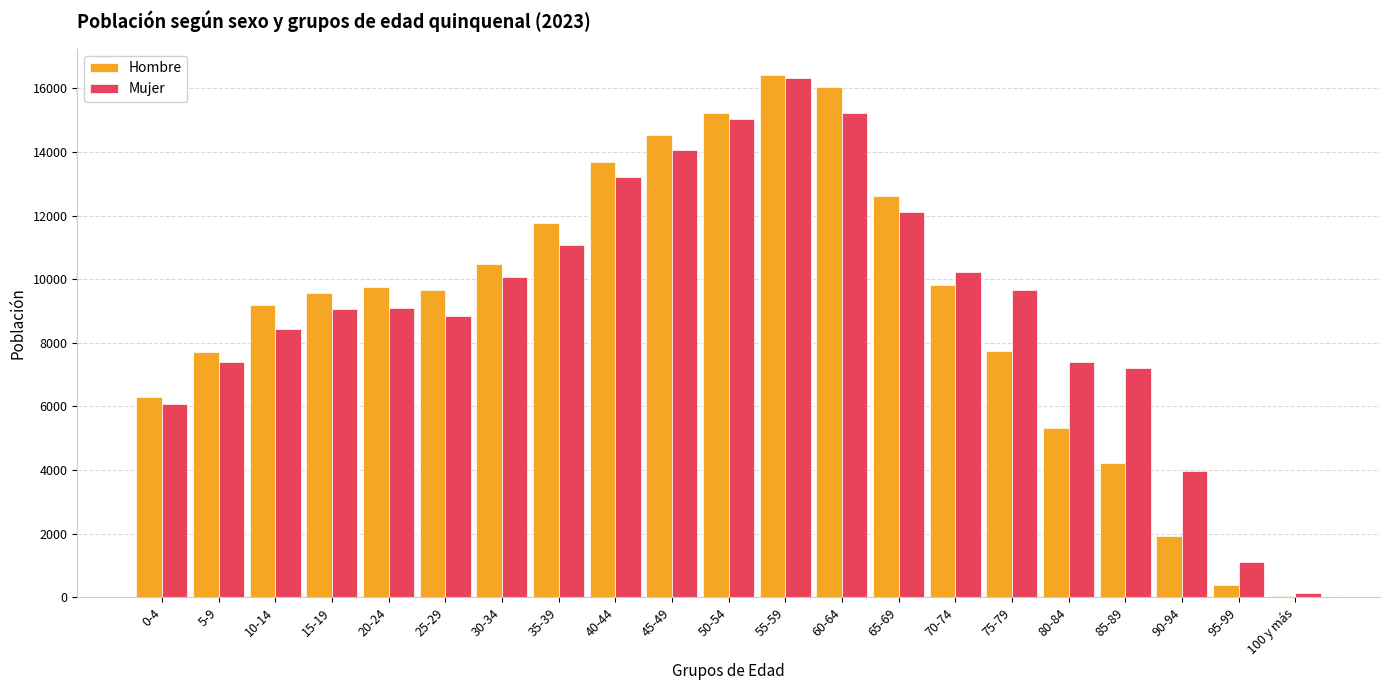

What value does the Mujer series have at 85-89, to the nearest 100?

7200